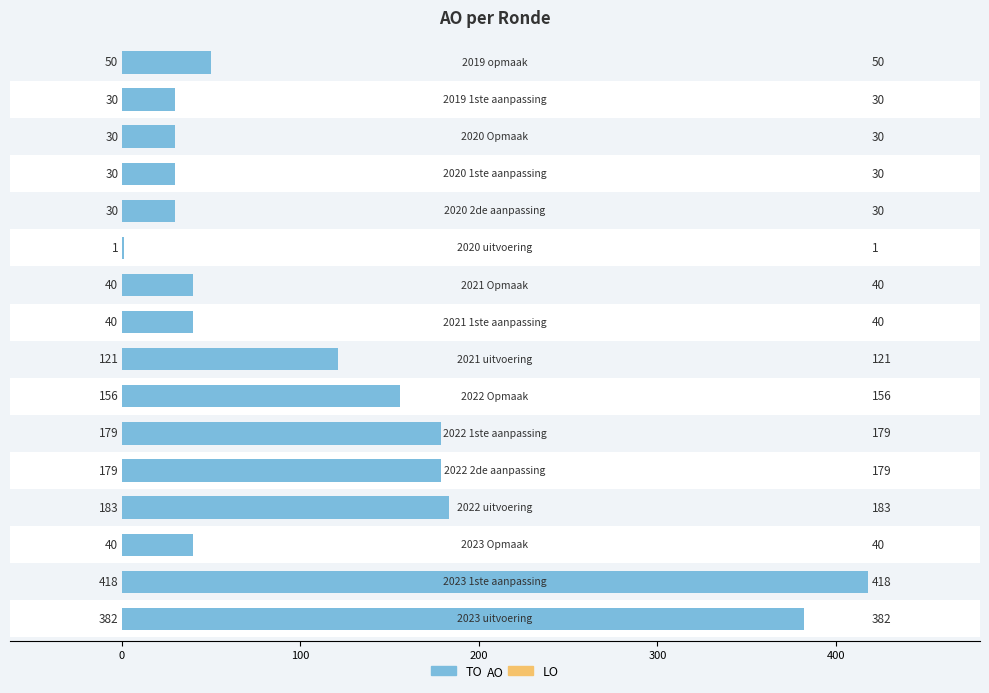

How many data points in TO are less than 50?

8